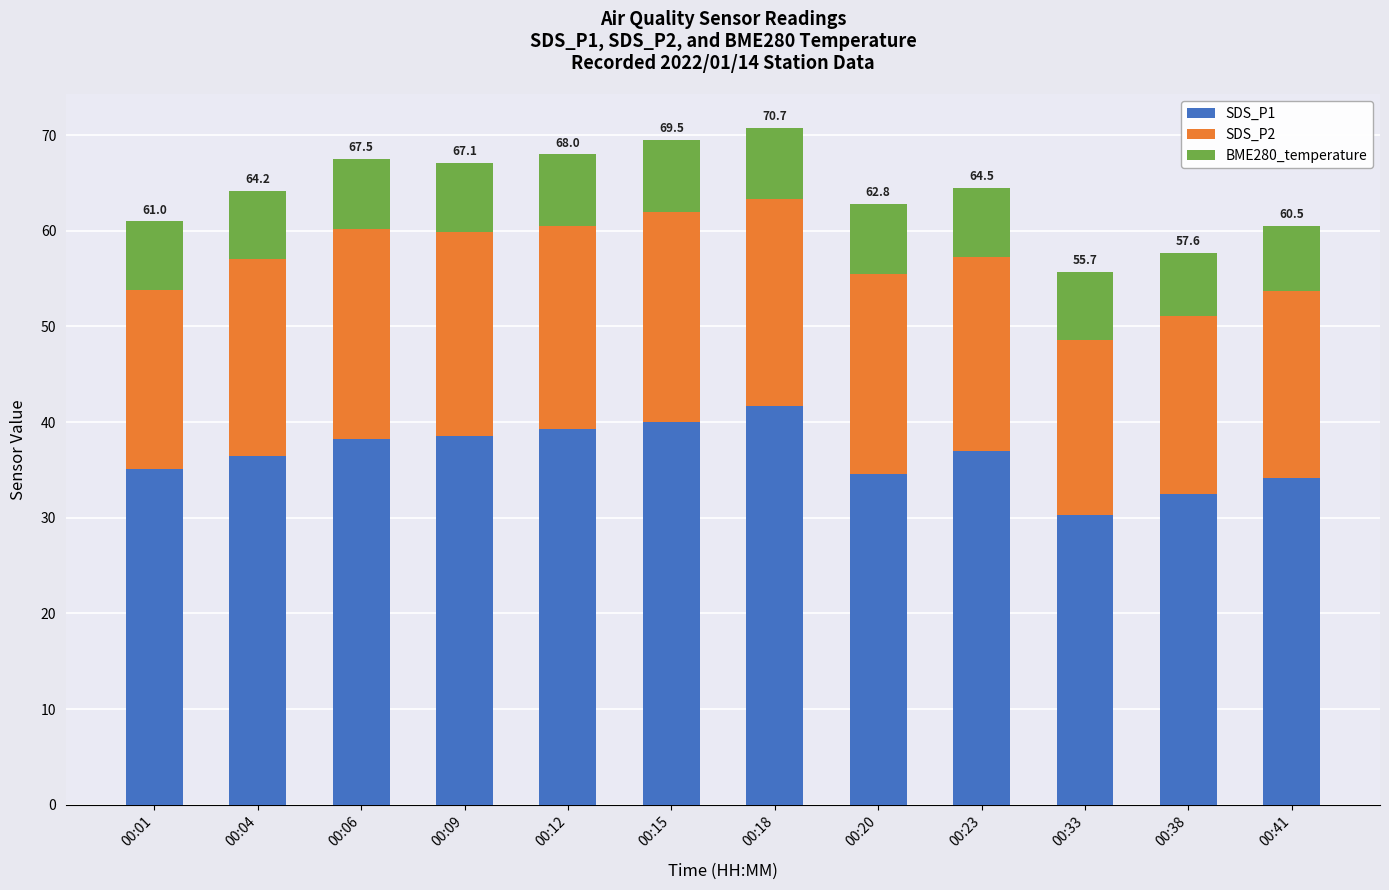

Does the chart contain stacked bars?

Yes